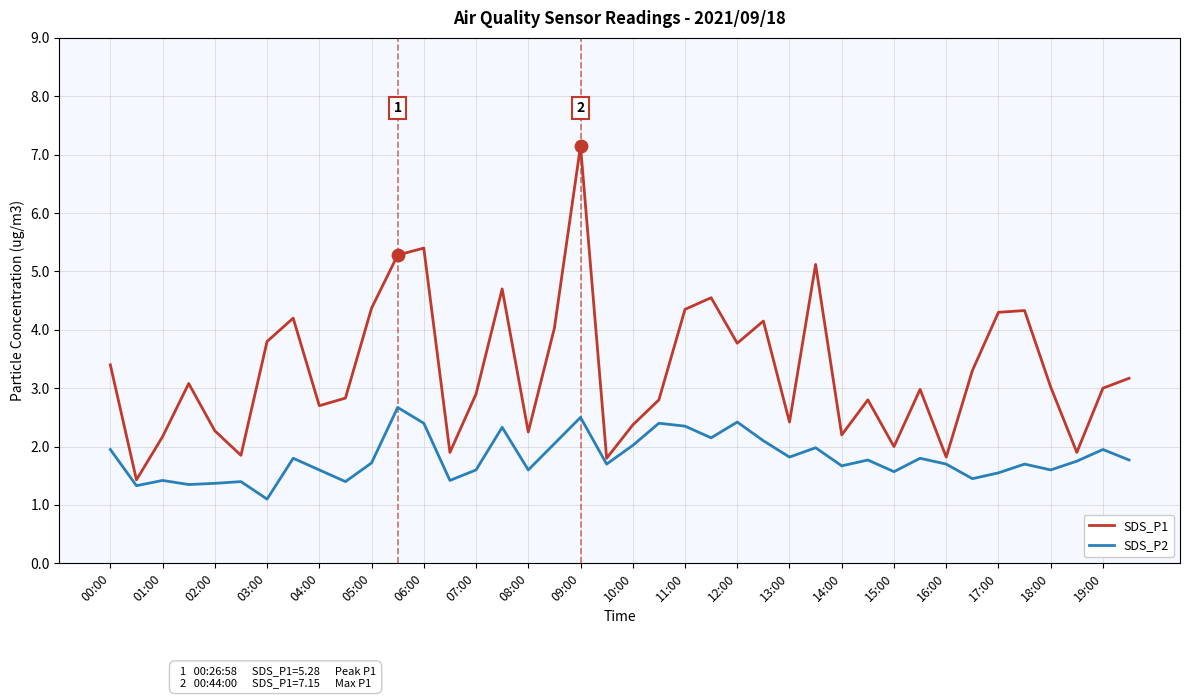

Which series has the largest total across all categories?

SDS_P1